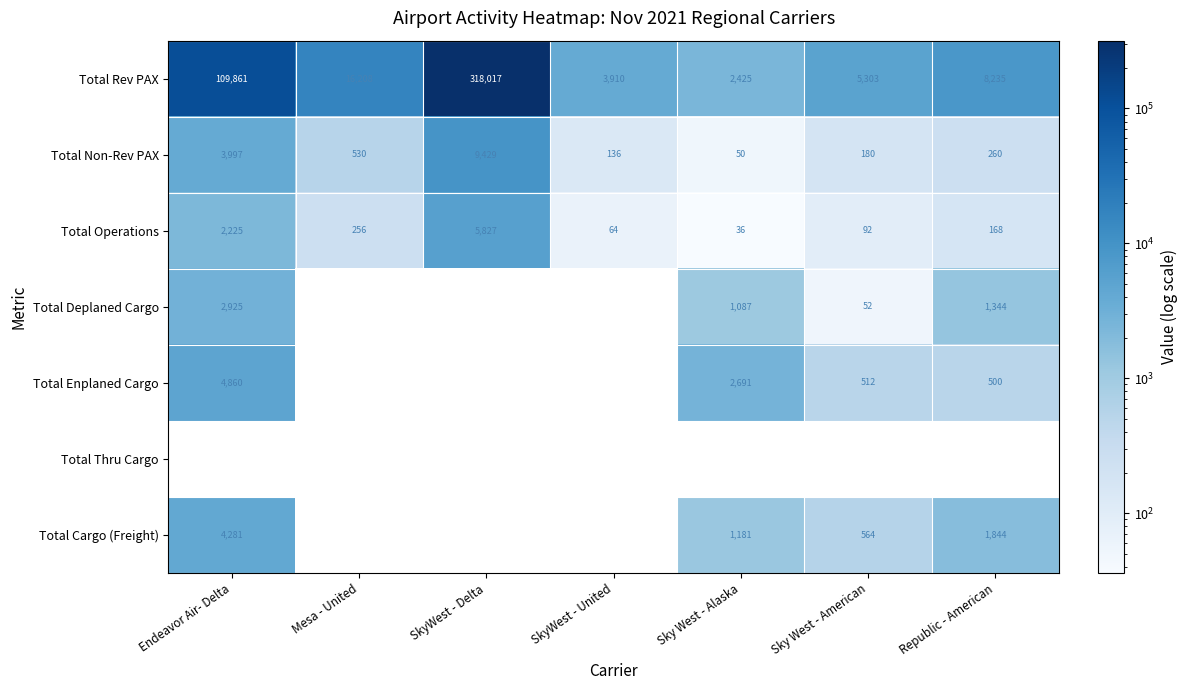

What is the spread (max minus min) of values at SkyWest - United?

3846.0